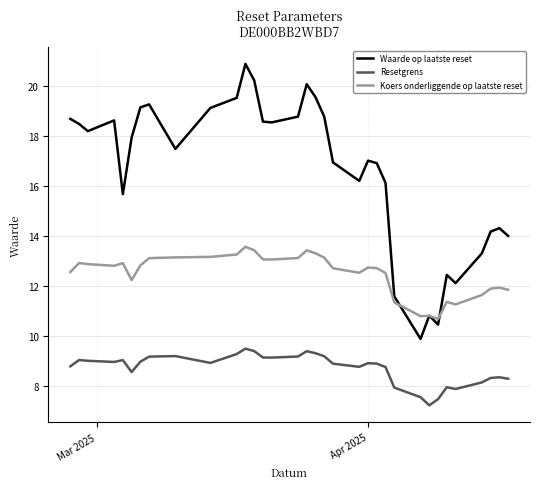

Rank the series by their average value, from highest to lowest.

Waarde op laatste reset, Koers onderliggende op laatste reset, Resetgrens